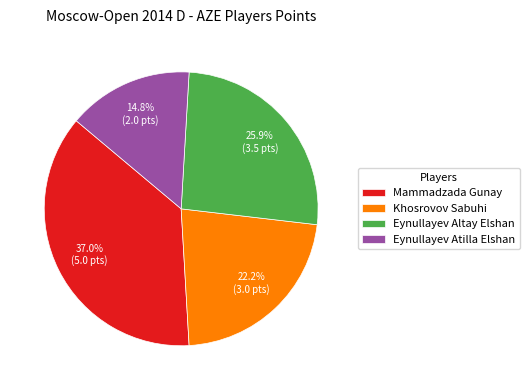

How many segments does this pie chart have?

4